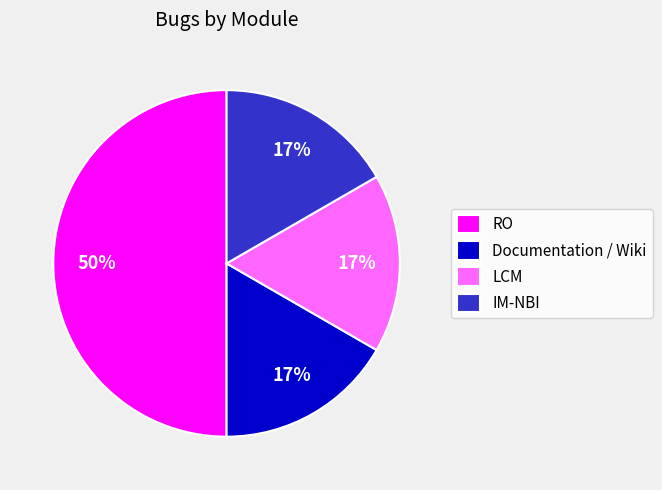

How many slices are in this pie chart?

4